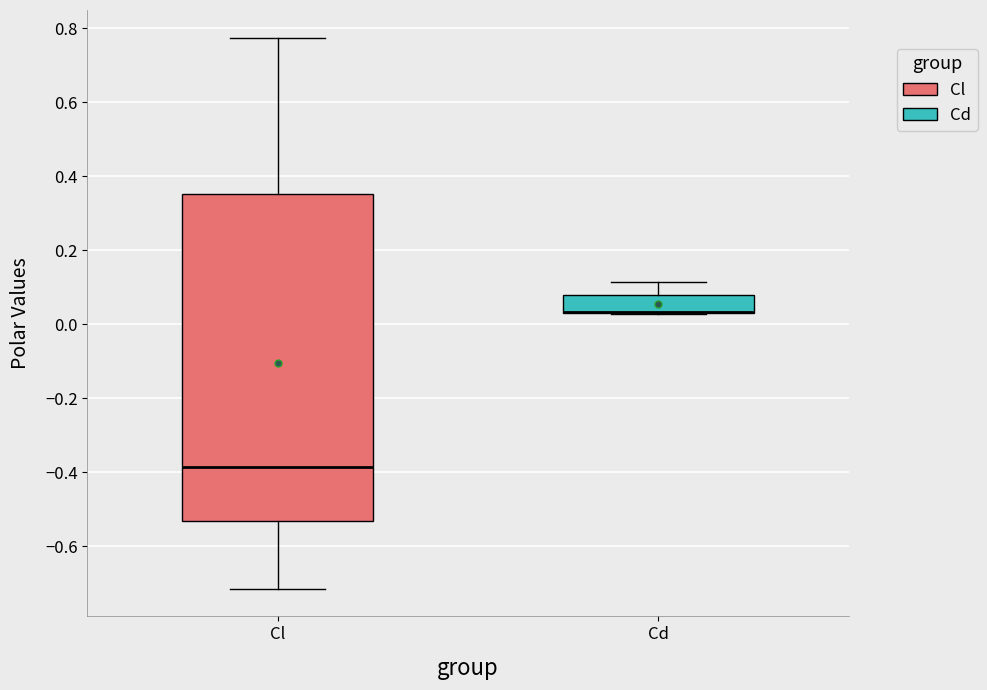

Reading left to right, transcribe this box plot: for each box, give where its median line is, the range the box spans, and where its two whiskers end, as read against the y-axis. The values are not printed on the chart, so give them approximately, as read against the axis.

Cl: median -0.38, box -0.54 to 0.36, whiskers -0.72 to 0.78
Cd: median 0.04 (drawn on the box's lower edge), box 0.04 to 0.08, whiskers 0.02 to 0.12